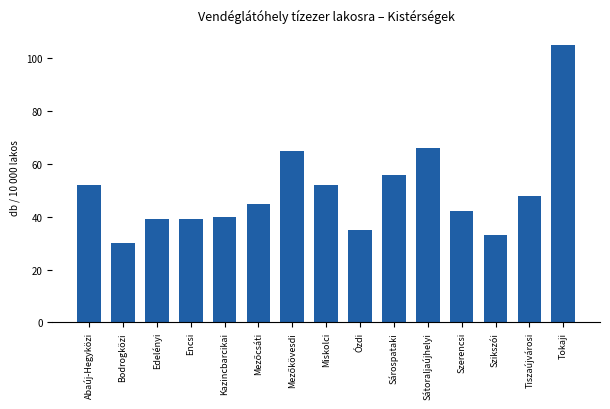

At which label is the value closest to 67?

Sátoraljaújhelyi